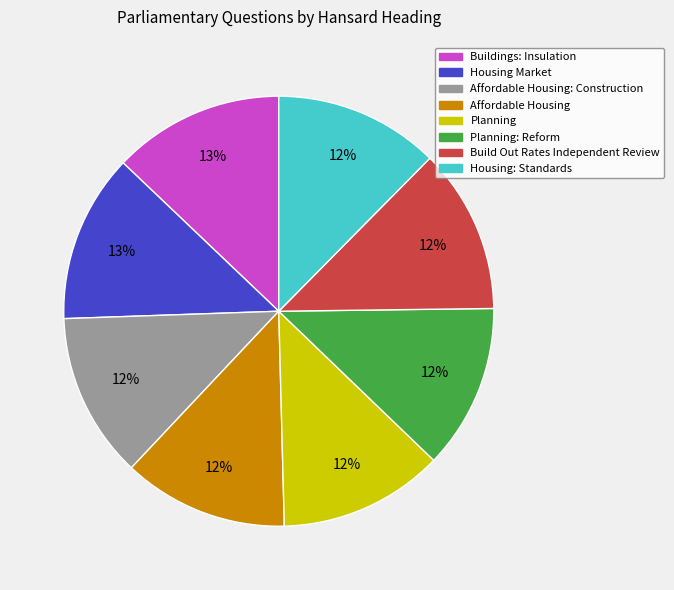

To the nearest percent, what is the average slice percentage?

12%